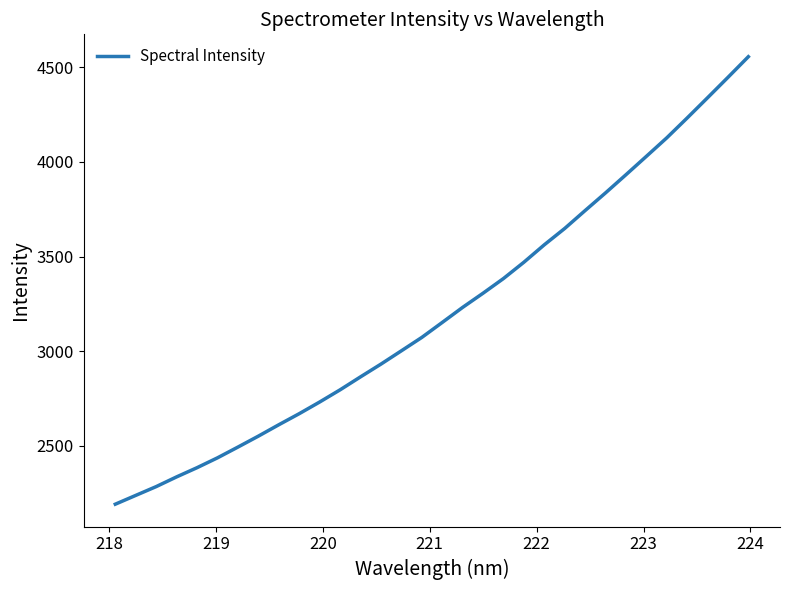

What is the difference between the maximum and minimum values?

2362.8